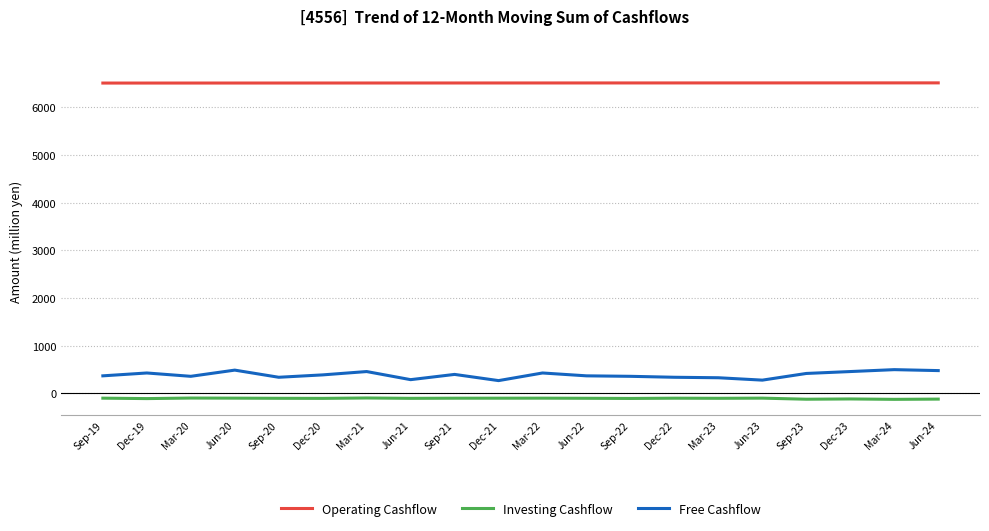

The Operating Cashflow series shows 6514.8 at Sep-23. True or false?

True